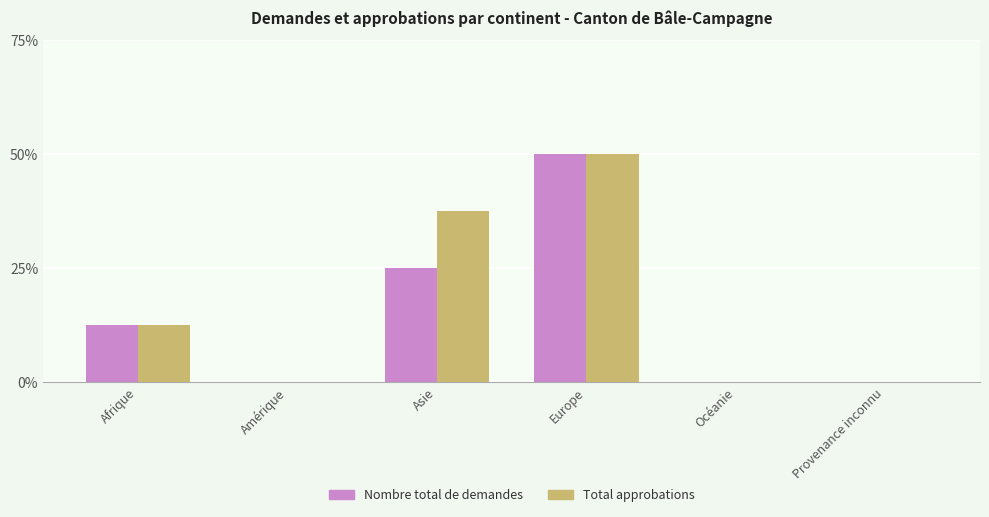

At which category is the sum across all series the highest?

Europe